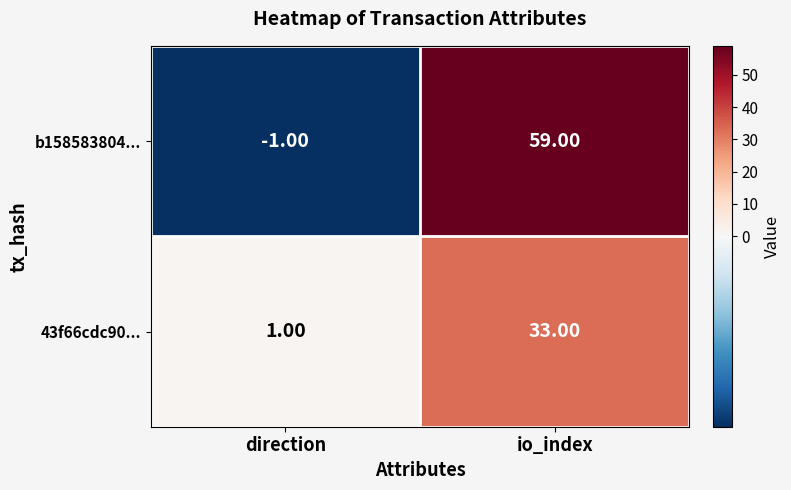

Which series has the largest range (max minus min)?

b158583804...